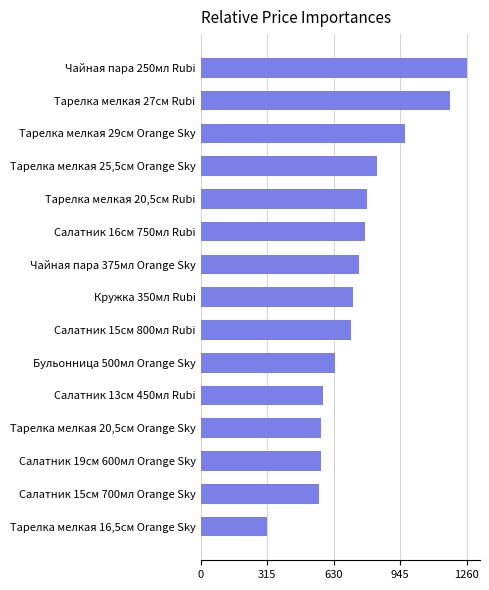

Is it true that the value at Тарелка мелкая 29см Orange Sky is 970?

True